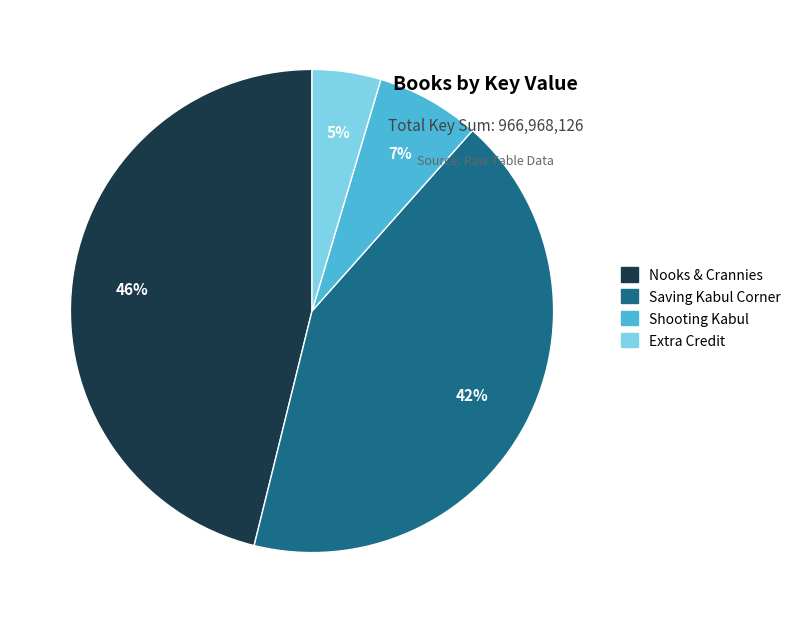

Rank the categories by value from lowest to highest.

Extra Credit, Shooting Kabul, Saving Kabul Corner, Nooks & Crannies